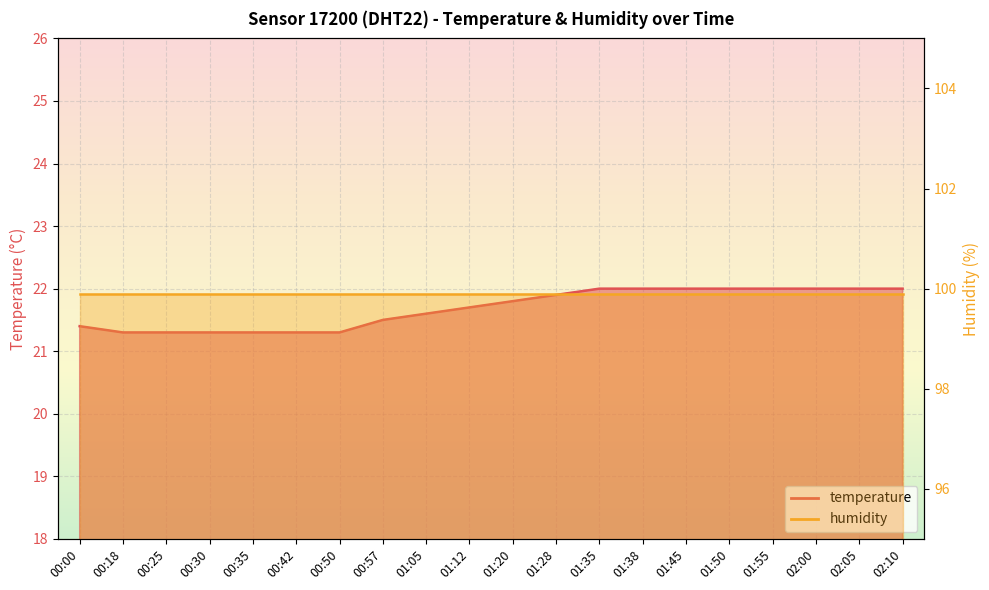

The chart shows a value of 21.3 at 00:18. True or false?

True